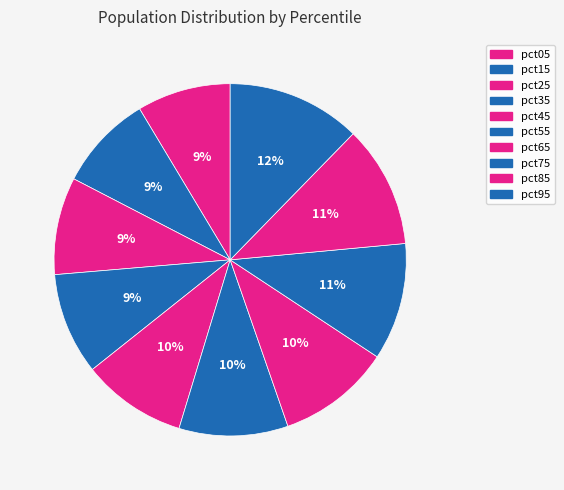

The pct05 slice represents 9% of the pie. True or false?

True